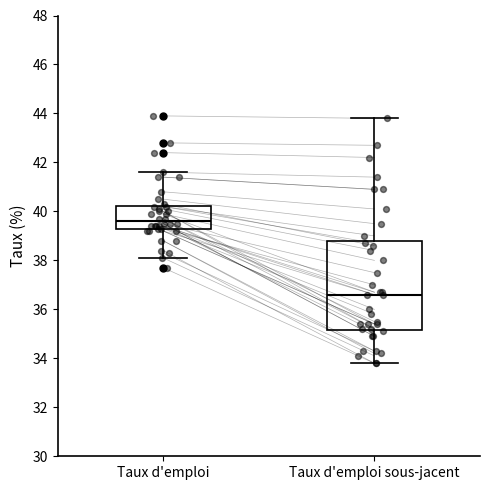

Reading left to right, read every box against the y-axis: the position of its median line, the range the box covers, and the ends of its whiskers. The values are not printed on the chart, so give them approximately, as read against the axis.

Taux d'emploi: median 39.6, box 39.2 to 40.2, whiskers 38.2 to 41.6
Taux d'emploi sous-jacent: median 36.6, box 35.2 to 38.8, whiskers 33.8 to 43.8